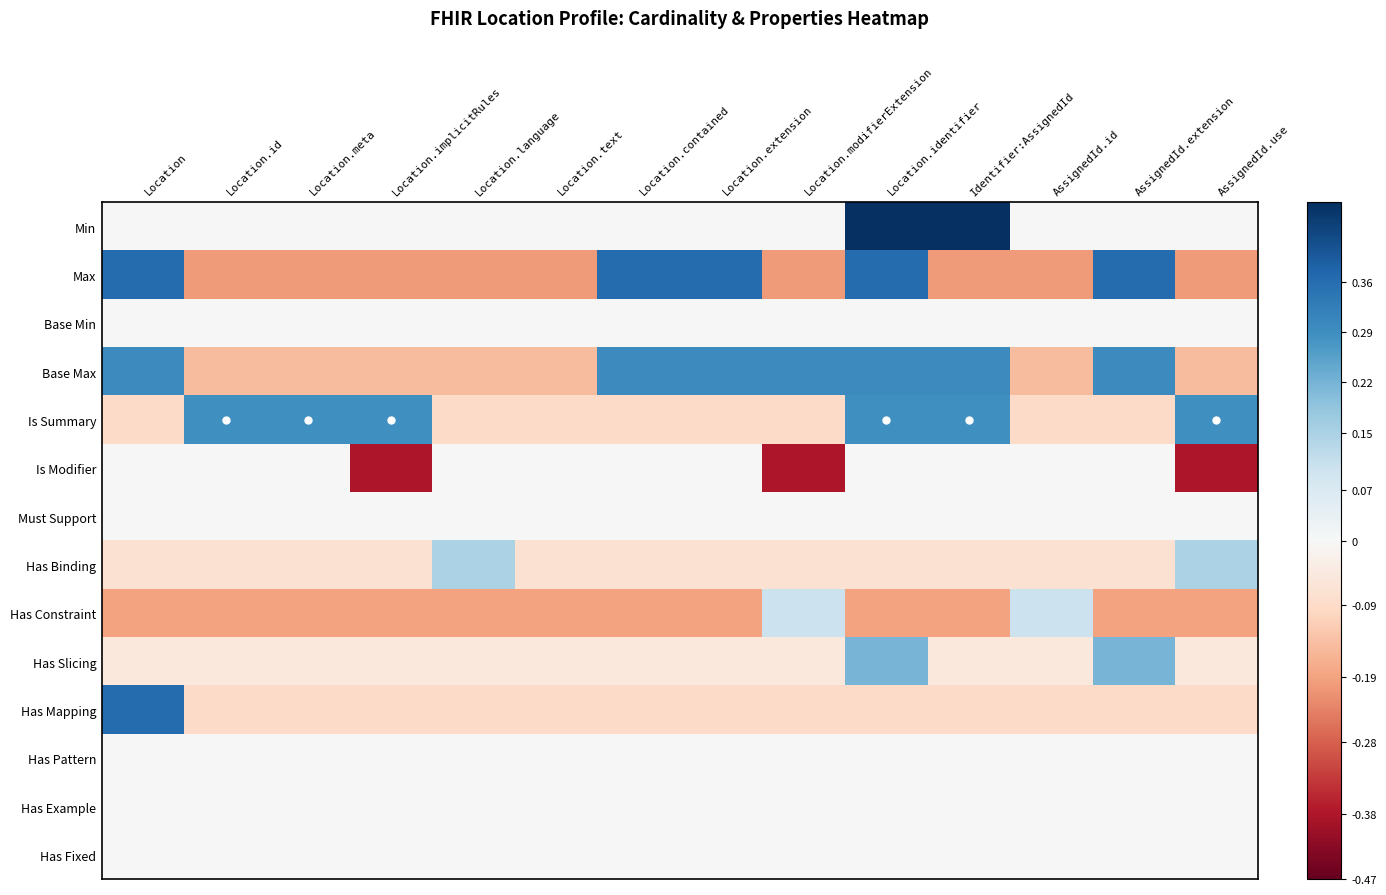

Rank the series by their maximum value, from highest to lowest.

Min, Max, Has Mapping, Base Max, Is Summary, Has Slicing, Has Binding, Has Constraint, Base Min, Is Modifier, Must Support, Has Pattern, Has Example, Has Fixed